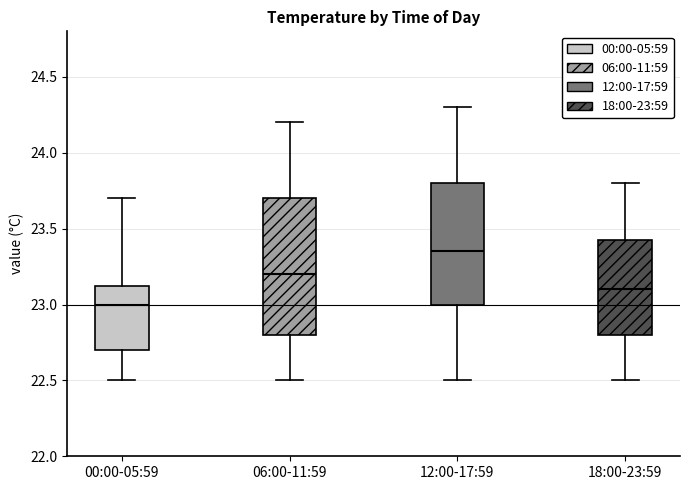

Reading left to right, read every box against the y-axis: the position of its median line, the range the box covers, and the ends of its whiskers. The values are not printed on the chart, so give them approximately, as read against the axis.

00:00-05:59: median 23.00, box 22.70 to 23.15, whiskers 22.50 to 23.70
06:00-11:59: median 23.20, box 22.80 to 23.70, whiskers 22.50 to 24.20
12:00-17:59: median 23.35, box 23.00 to 23.80, whiskers 22.50 to 24.30
18:00-23:59: median 23.10, box 22.80 to 23.45, whiskers 22.50 to 23.80